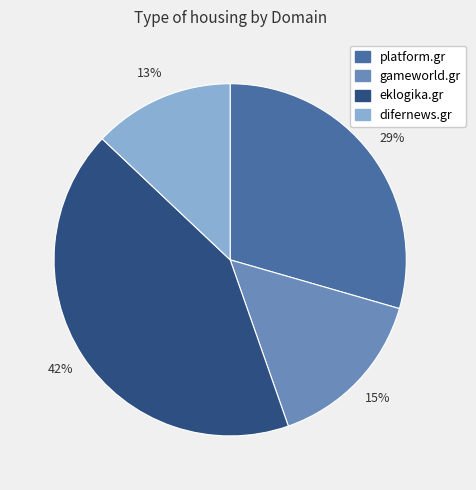

Rank the categories by value from highest to lowest.

eklogika.gr, platform.gr, gameworld.gr, difernews.gr